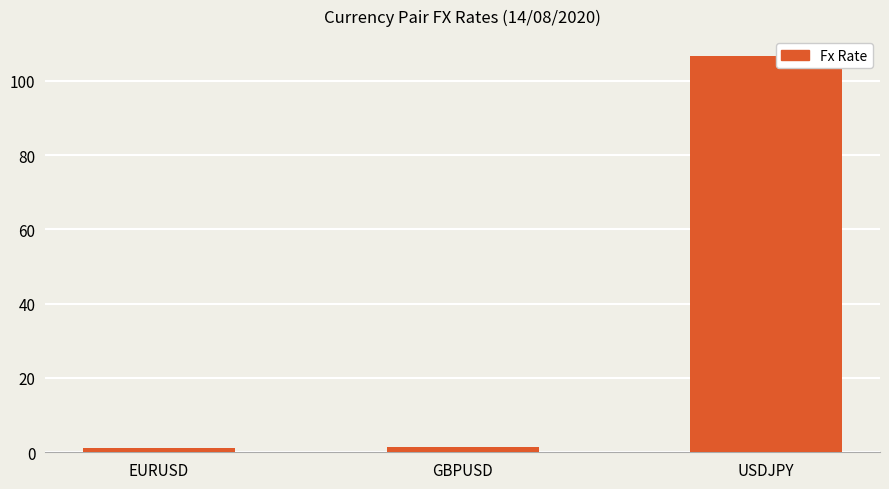

Between USDJPY and GBPUSD, which is larger?

USDJPY